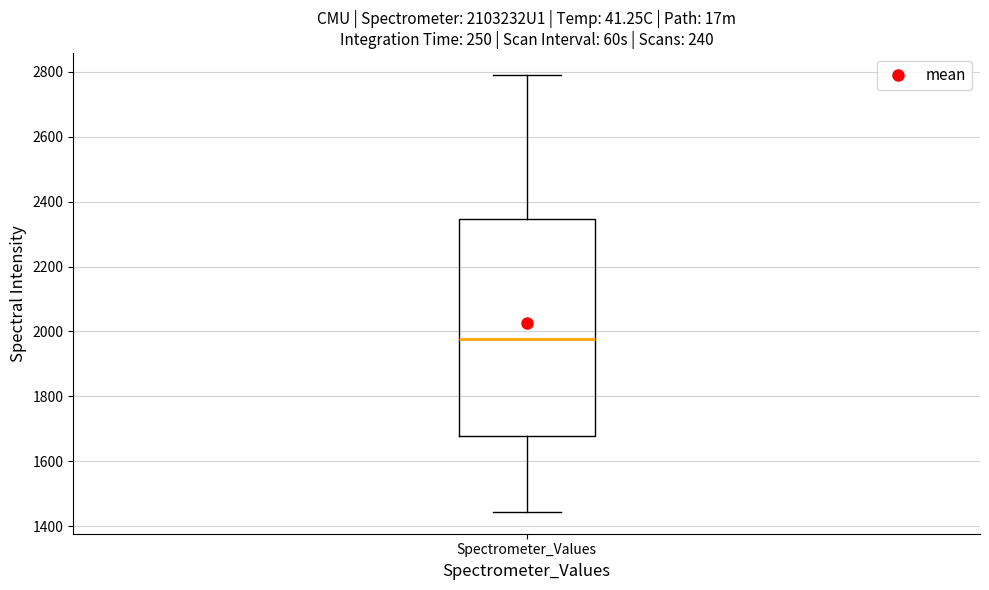

Transcribe this box plot: give where the median line is, the range the box spans, and where the two whiskers end, as read against the y-axis. The values are not printed on the chart, so give them approximately, as read against the axis.

median 1980, box 1680 to 2340, whiskers 1440 to 2800